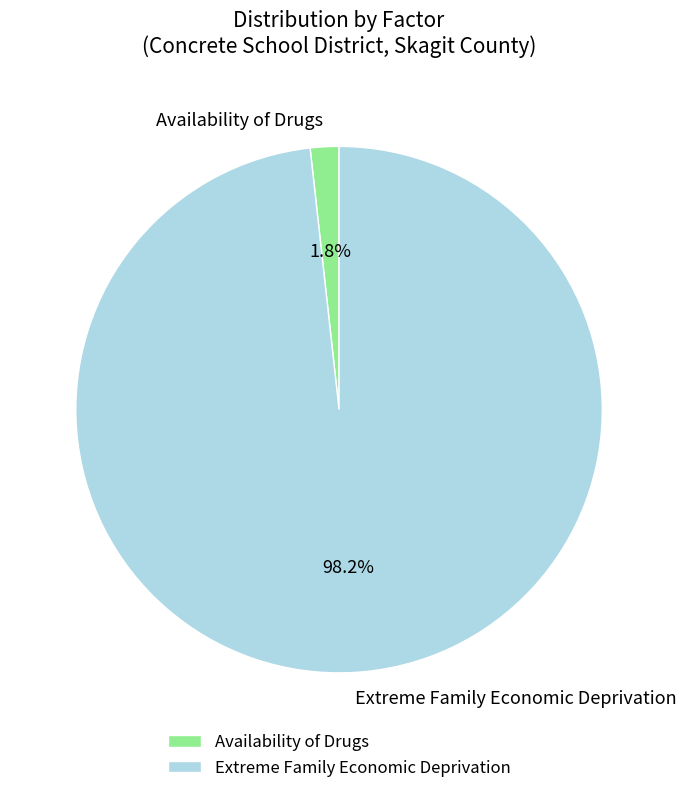

How many segments does this pie chart have?

2